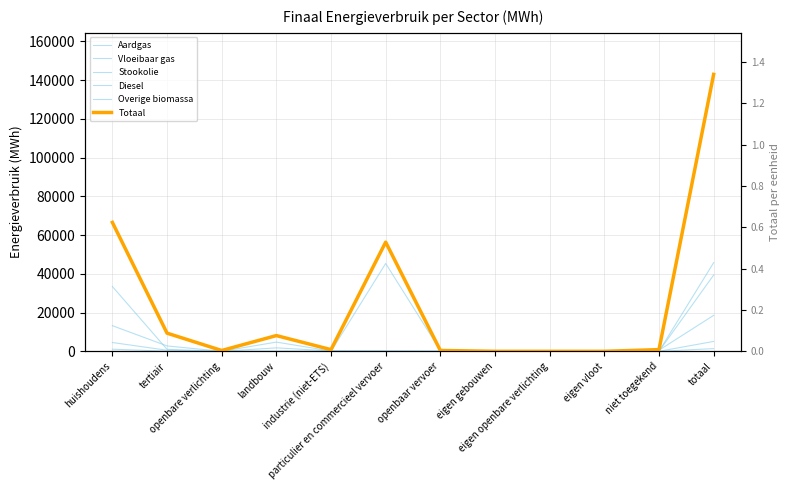

What is the difference between the Stookolie values at huishoudens and industrie (niet-ETS)?

33294.4